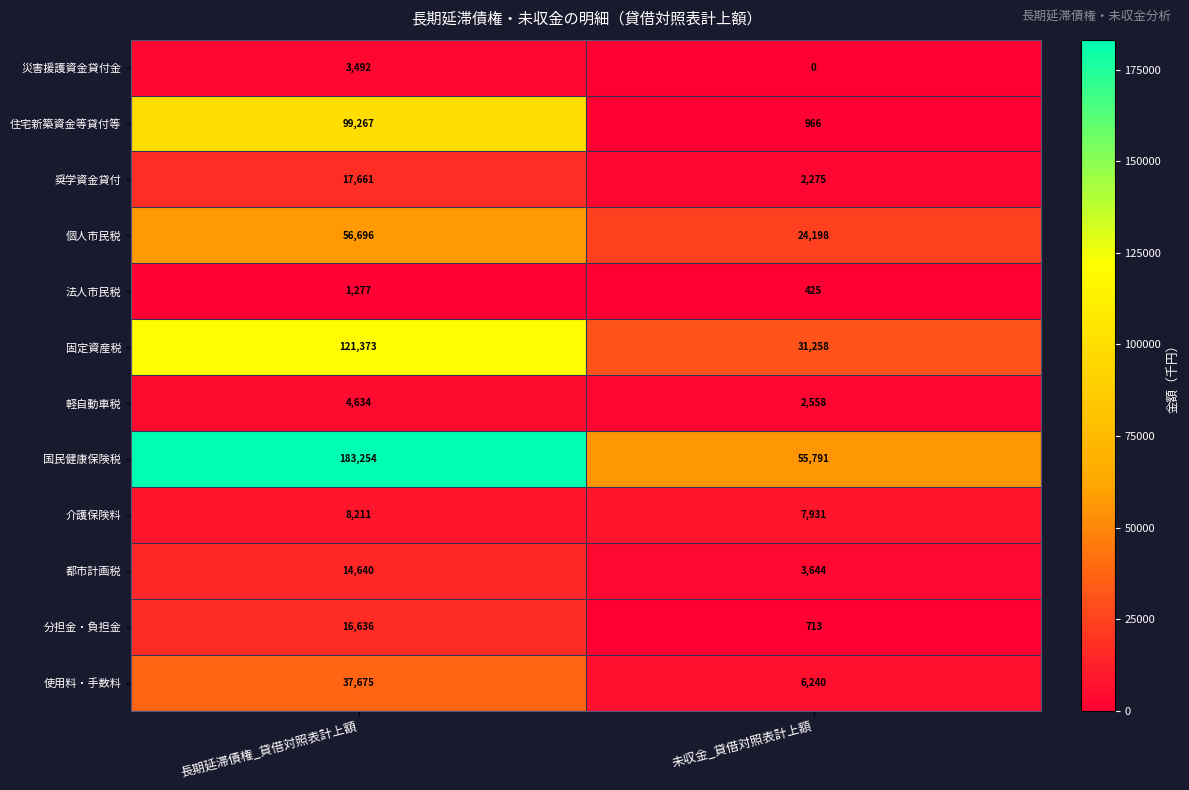

Reading left to right, list all the values displayed in this chart.

災害援護資金貸付金: 3492	0
住宅新築資金等貸付等: 99267	966
奨学資金貸付: 17661	2275
個人市民税: 56696	24198
法人市民税: 1277	425
固定資産税: 121373	31258
軽自動車税: 4634	2558
国民健康保険税: 183254	55791
介護保険料: 8211	7931
都市計画税: 14640	3644
分担金・負担金: 16636	713
使用料・手数料: 37675	6240